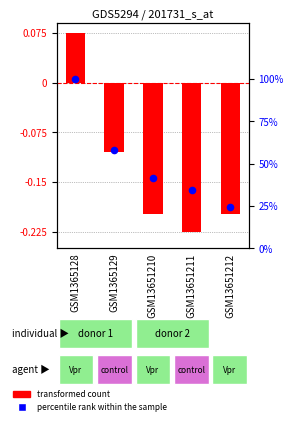

Which series reaches the maximum Y coordinate?

percentile rank within the sample